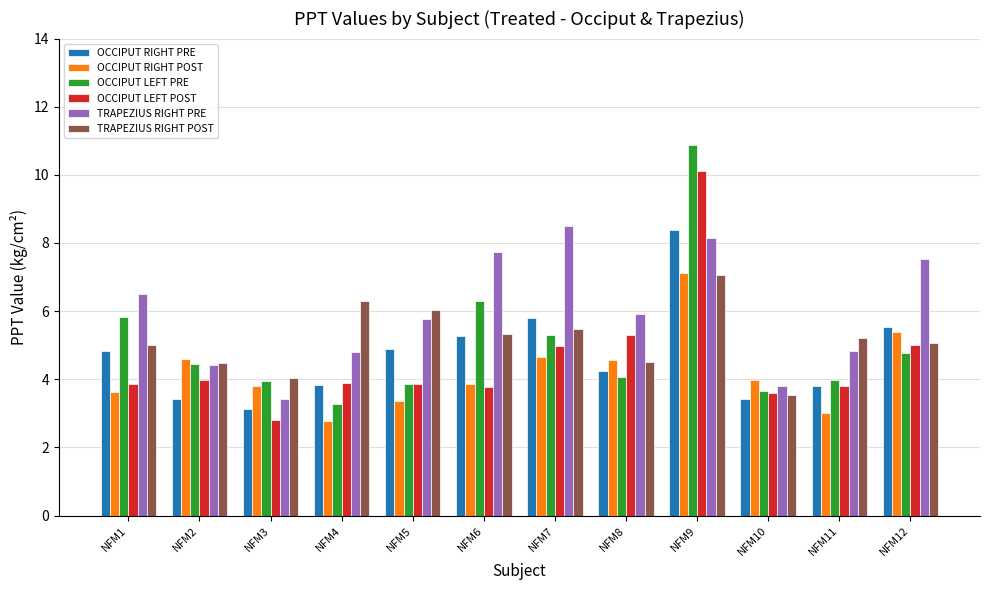

Which series changed the most between NFM4 and NFM7?

TRAPEZIUS RIGHT PRE